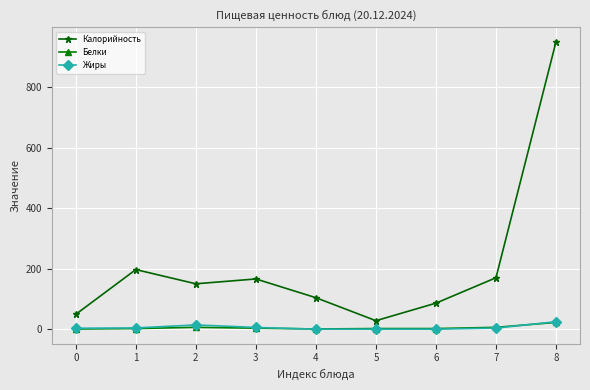

At which category does Калорийность reach its first local peak?

1